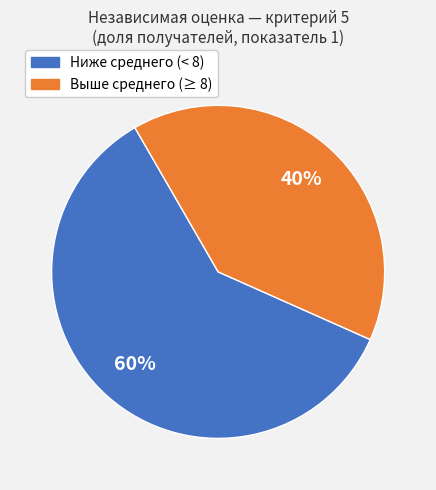

Do Выше среднего (≥ 8) and Ниже среднего (< 8) together represent more than half of the pie?

Yes